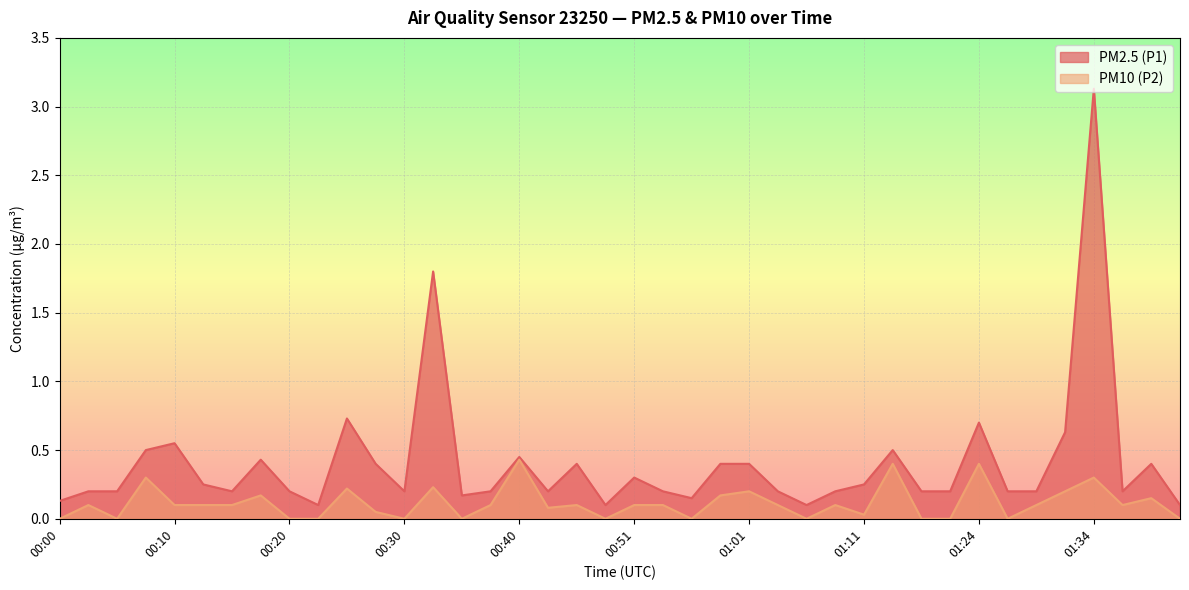

At which label is PM2.5 (P1) closest to 1?

00:25